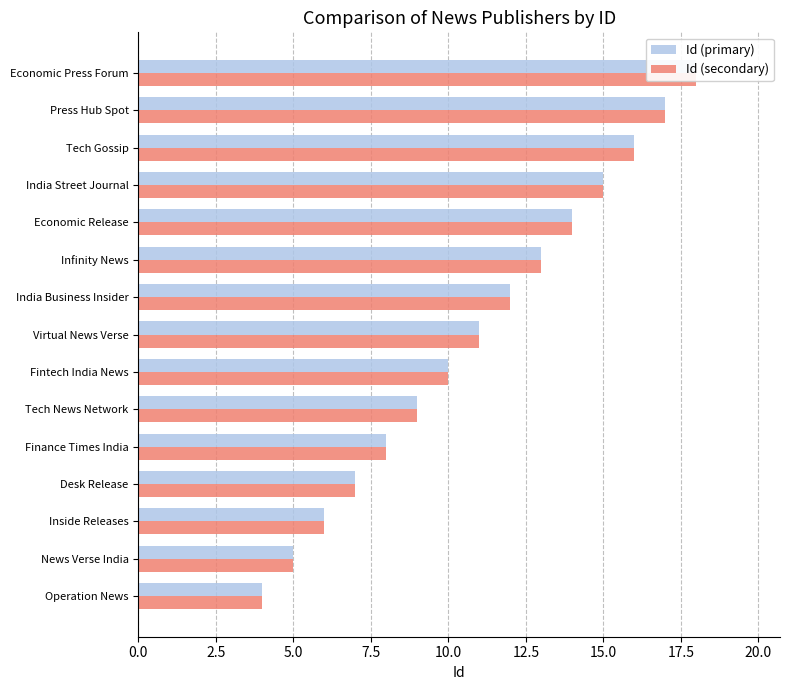

Does the chart contain stacked bars?

No